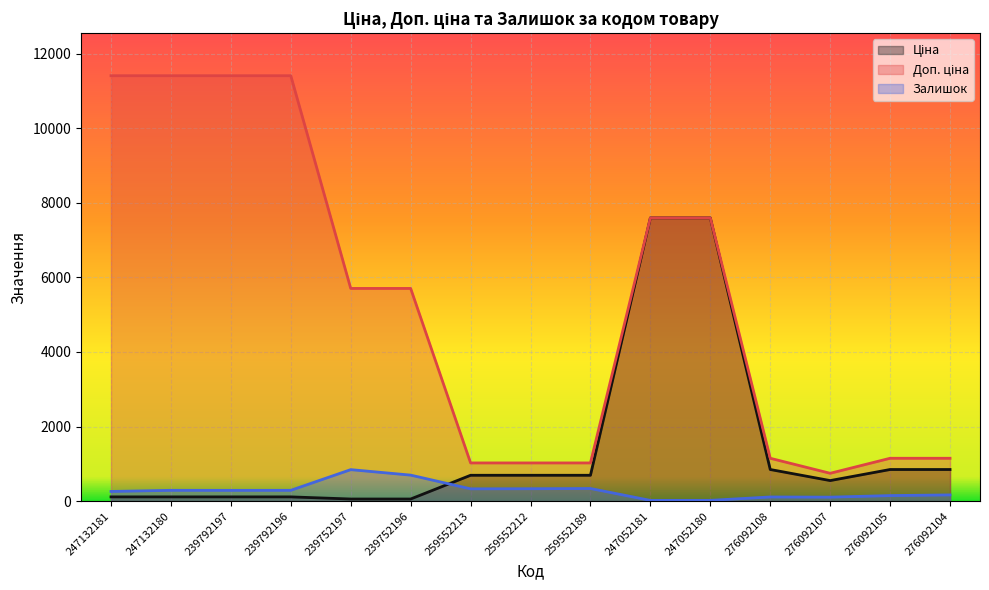

List the series in order of their peak value, highest first.

Доп. ціна, Ціна, Залишок